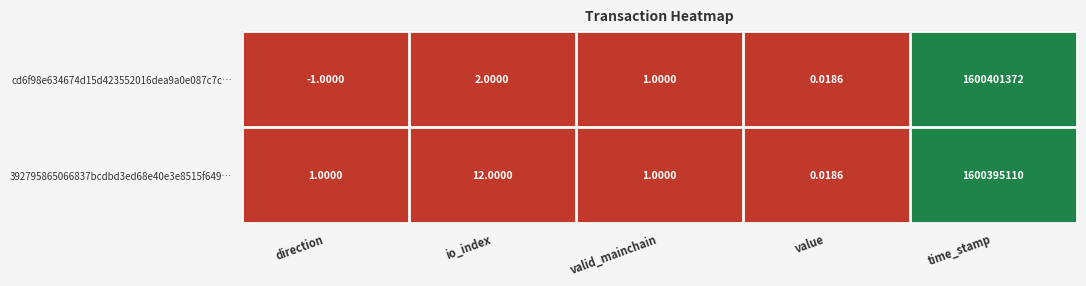

What is the maximum value shown in the chart?

1600401372.0